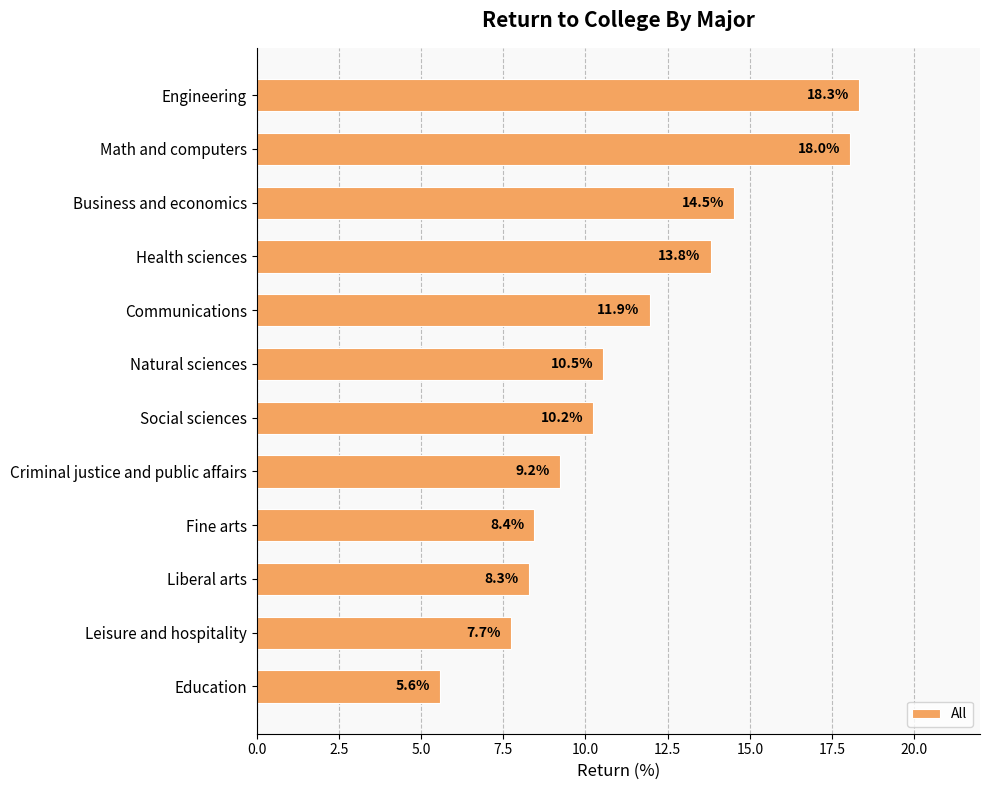

What value does the data have at Social sciences?

10.2